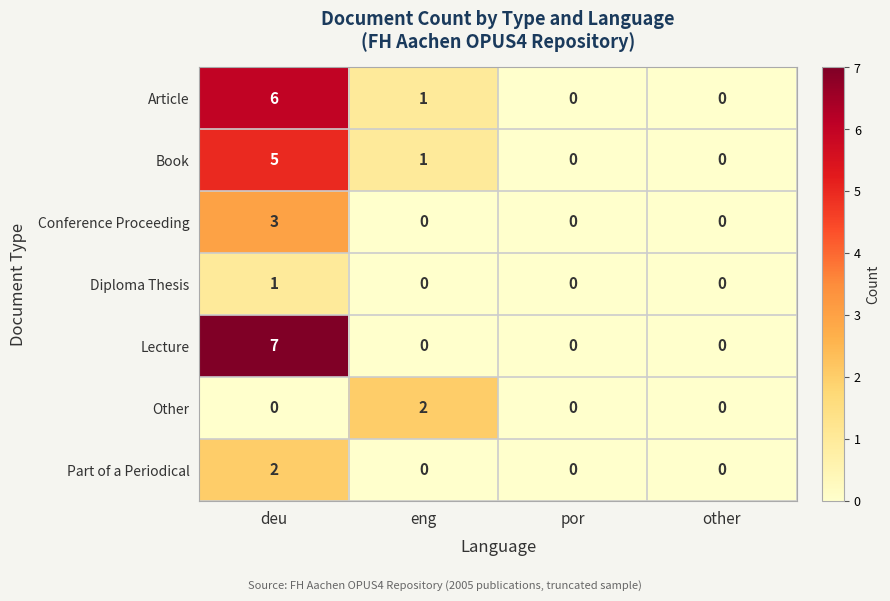

At which category is the sum across all series the highest?

deu